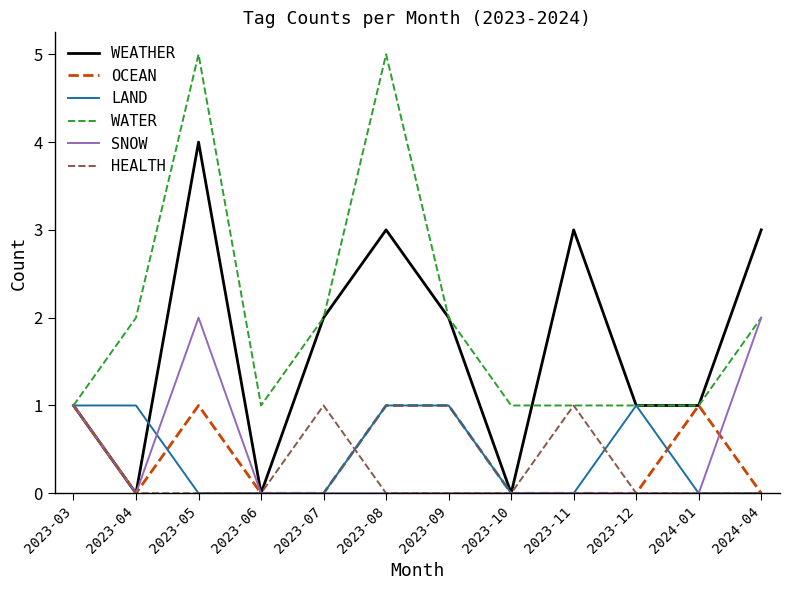

Between 2023-04 and 2023-05, which series saw the biggest shift?

WEATHER